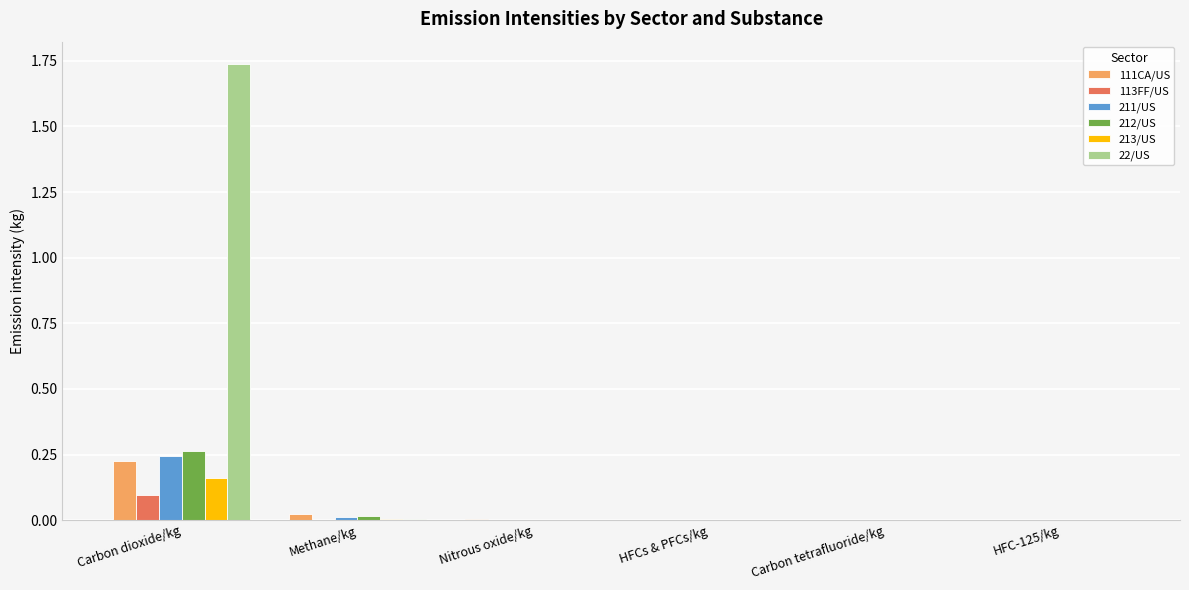

How many groups of bars are there?

6